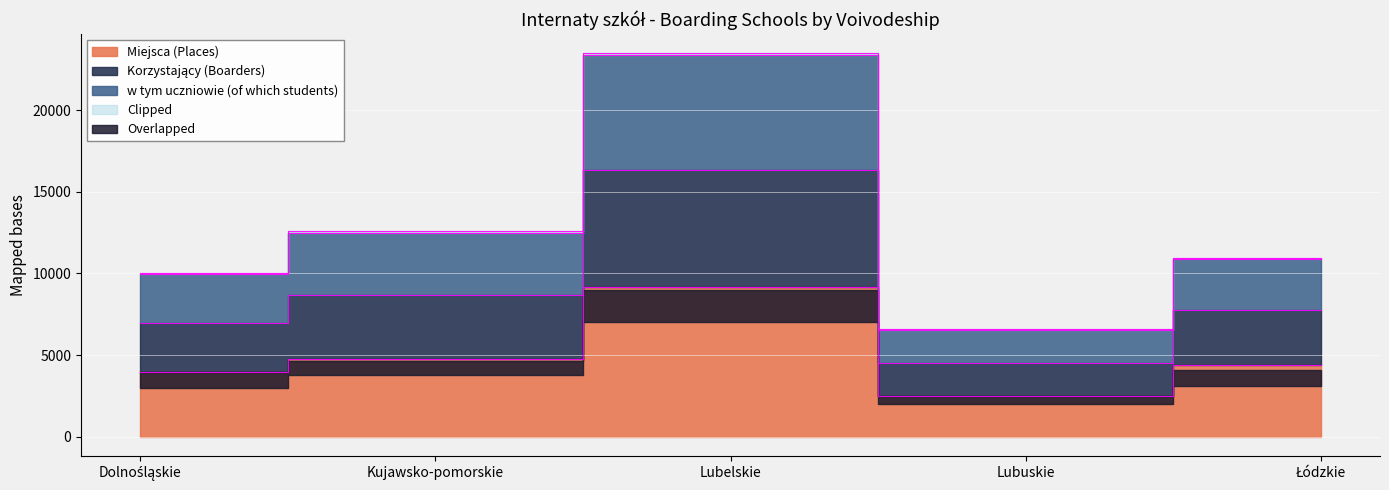

What is the label of the 1st point from the right?

Łódzkie